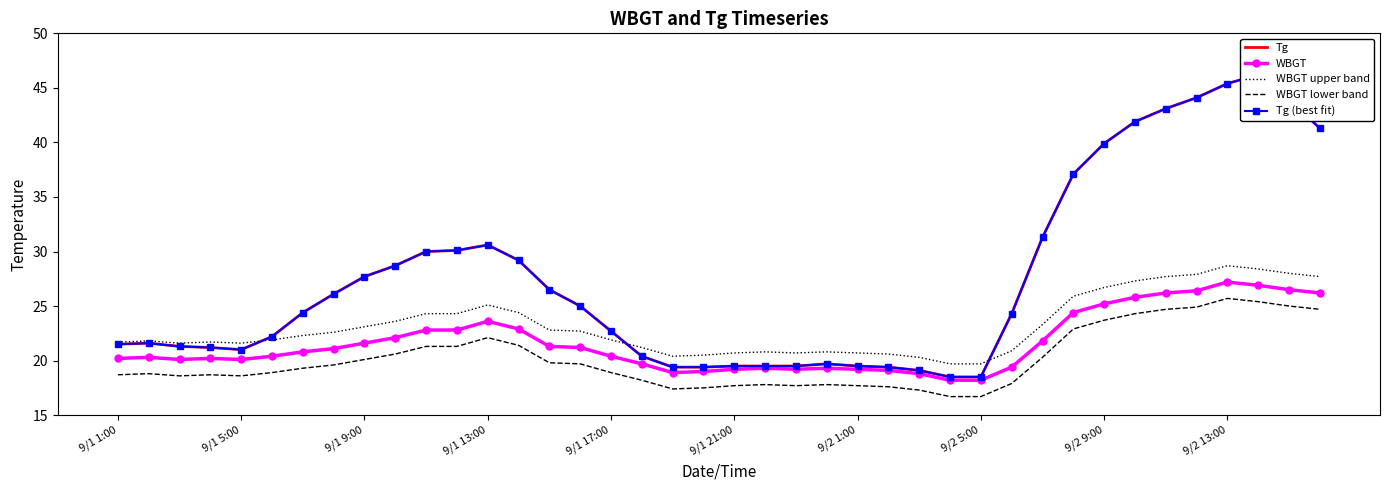

True or false: WBGT and WBGT upper band cross at least once.

False